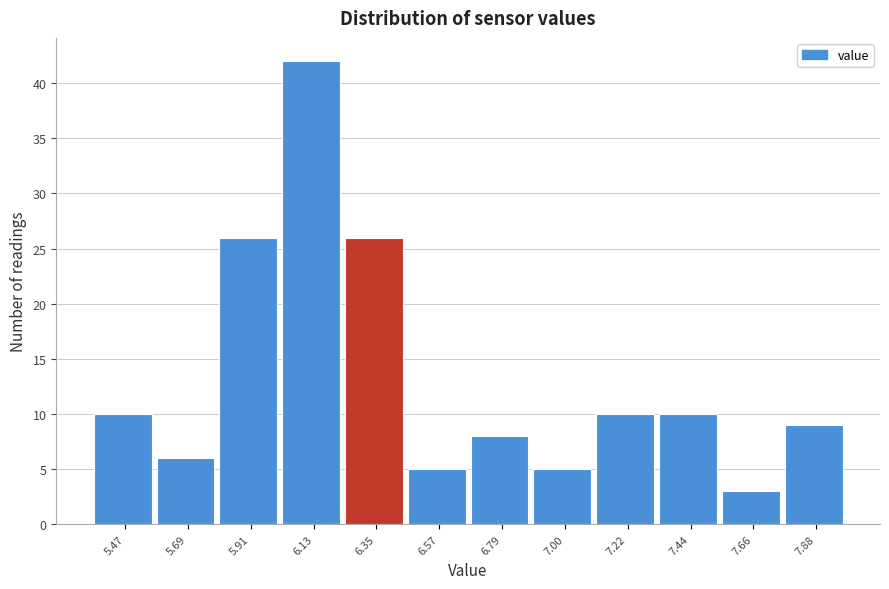

Reading left to right, what are all the values shown in this chart?

5.47=10	5.69=6	5.91=26	6.13=42	6.35=26	6.57=5	6.79=8	7.00=5	7.22=10	7.44=10	7.66=3	7.88=9